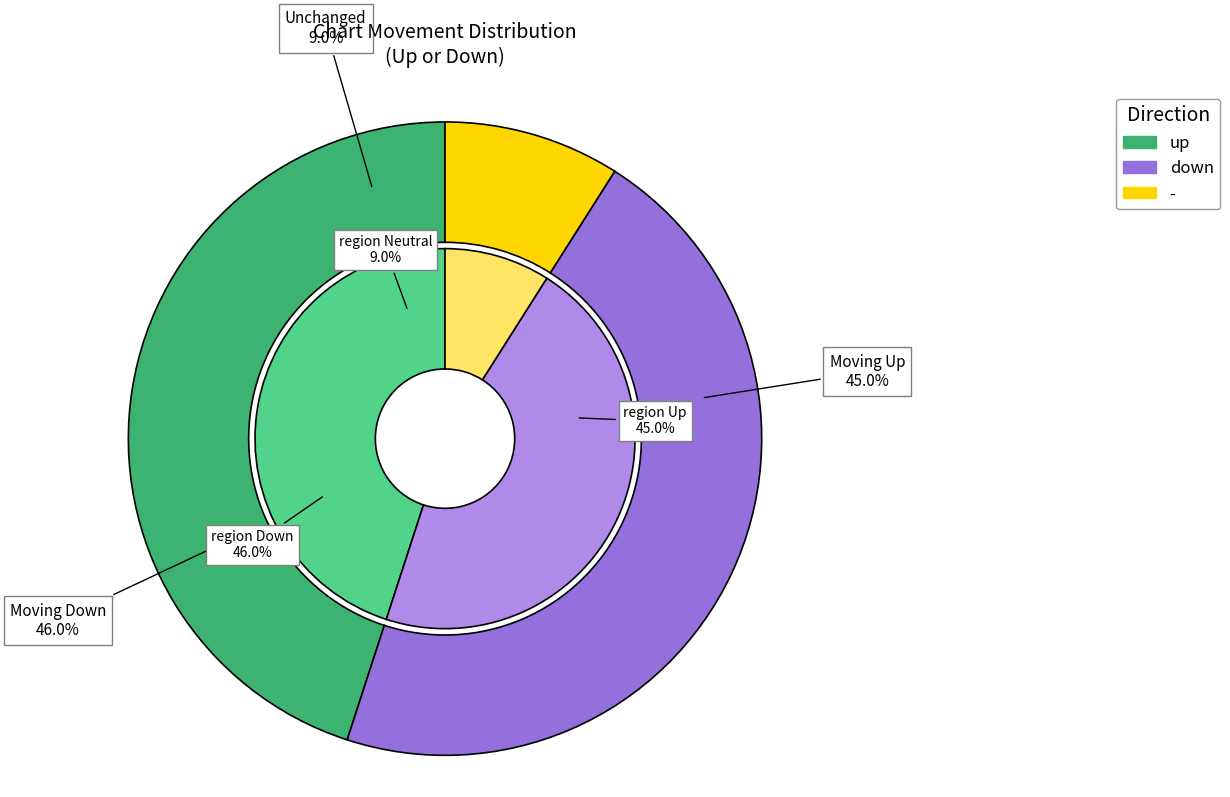

True or false: - accounts for 9% of the total.

True